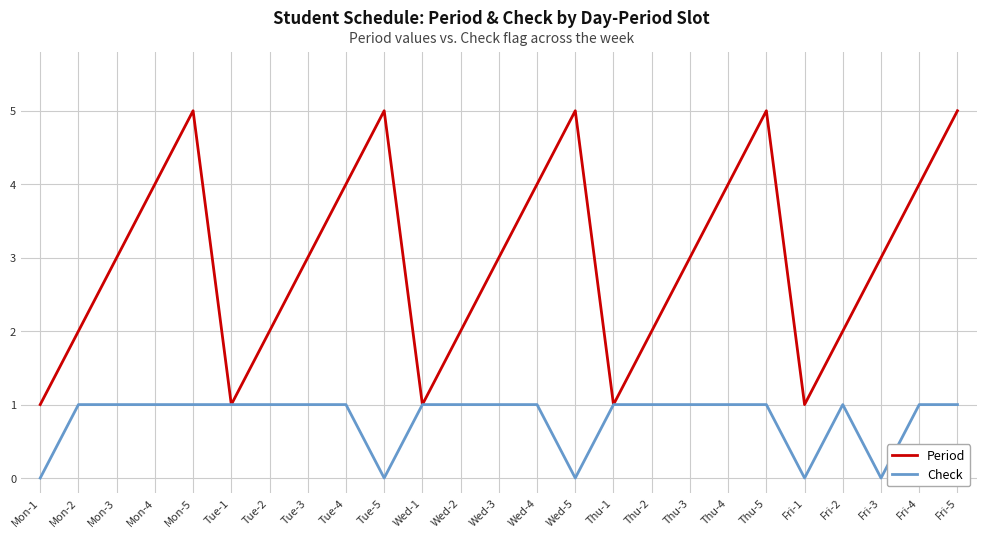

Between Thu-2 and Fri-5, which series saw the biggest shift?

Period